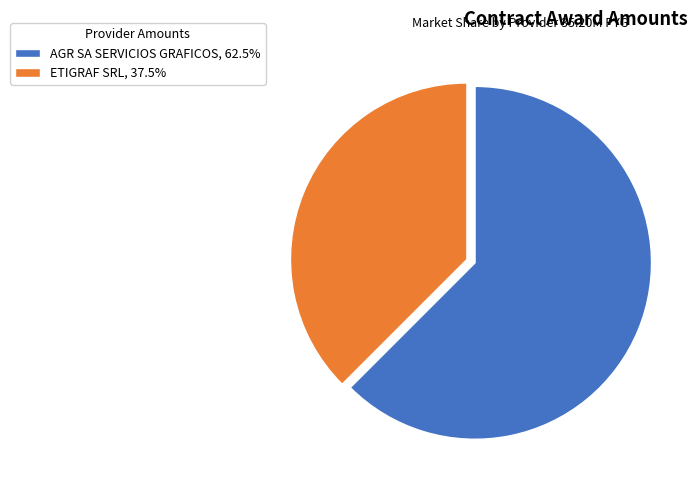

Is the sum of AGR SA SERVICIOS GRAFICOS and ETIGRAF SRL greater than half?

Yes